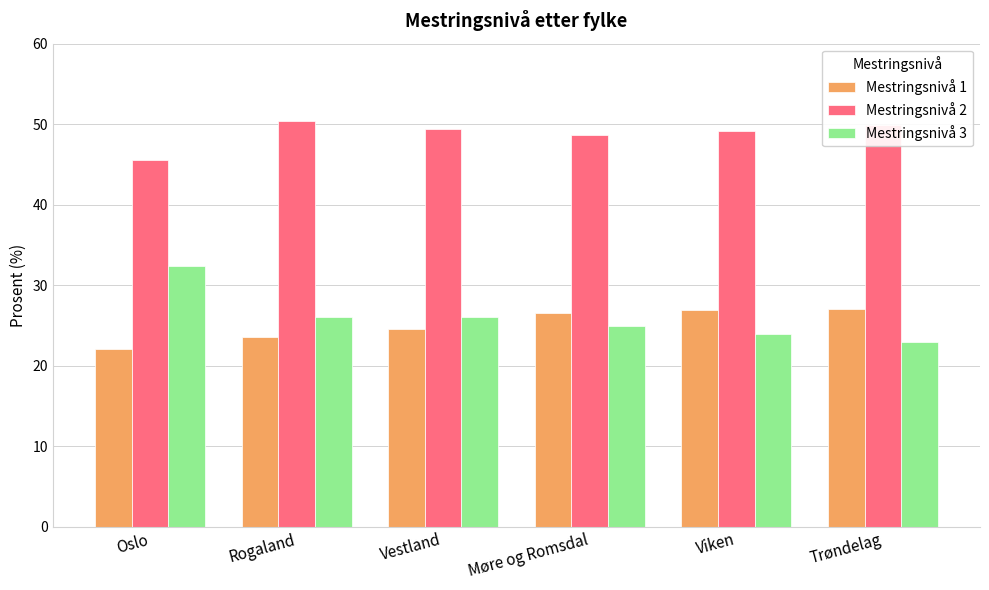

True or false: Mestringsnivå 2 has a value of 50.4 at Rogaland.

True